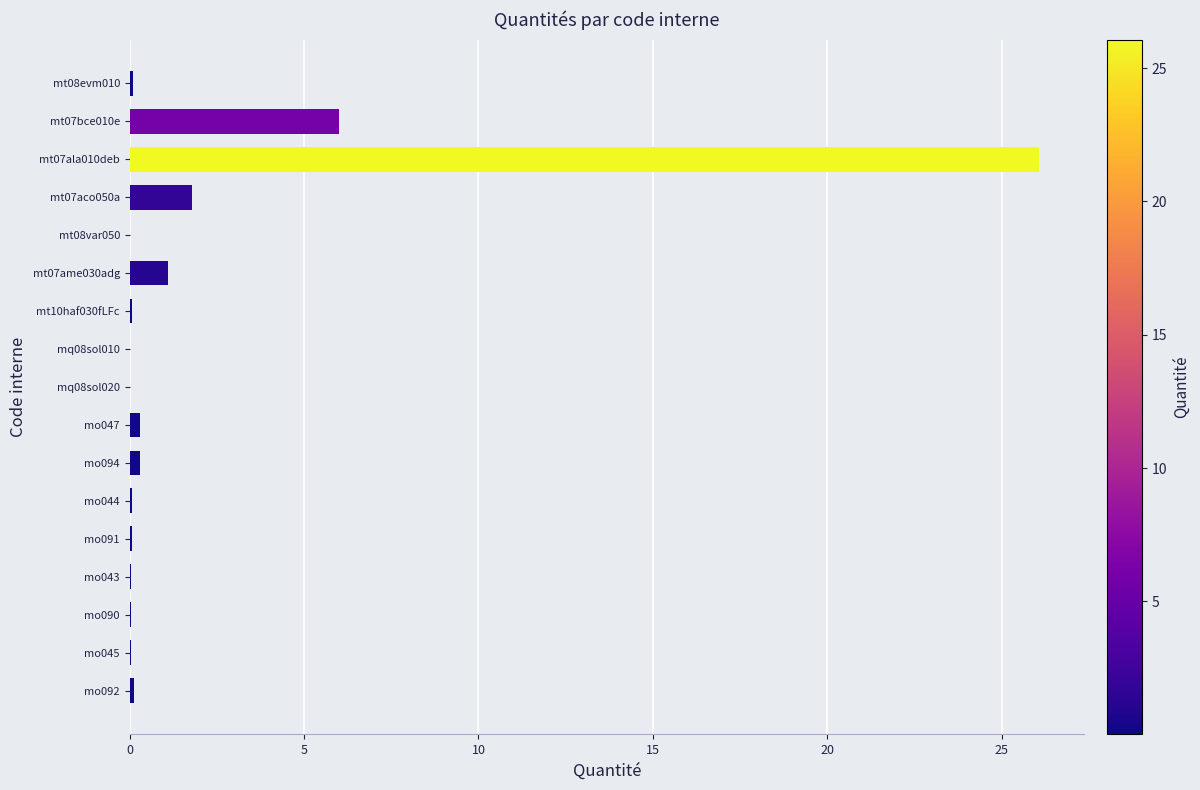

The value at mq08sol010 is 0.0. True or false?

True